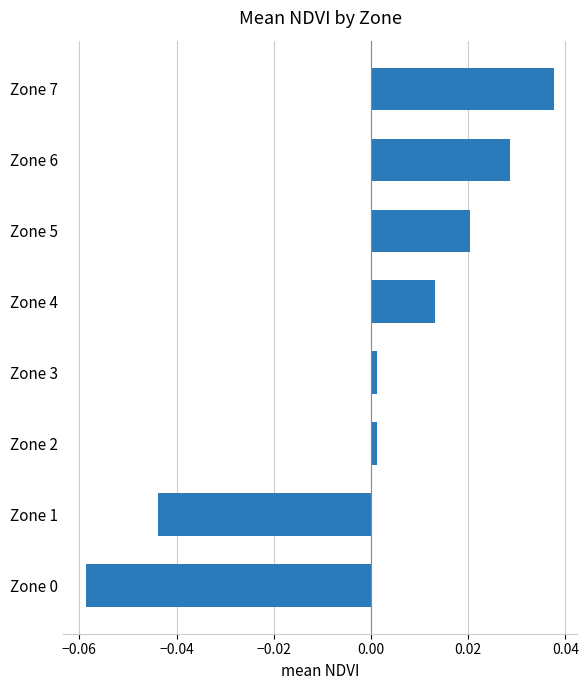

How many data points are less than 0?

2